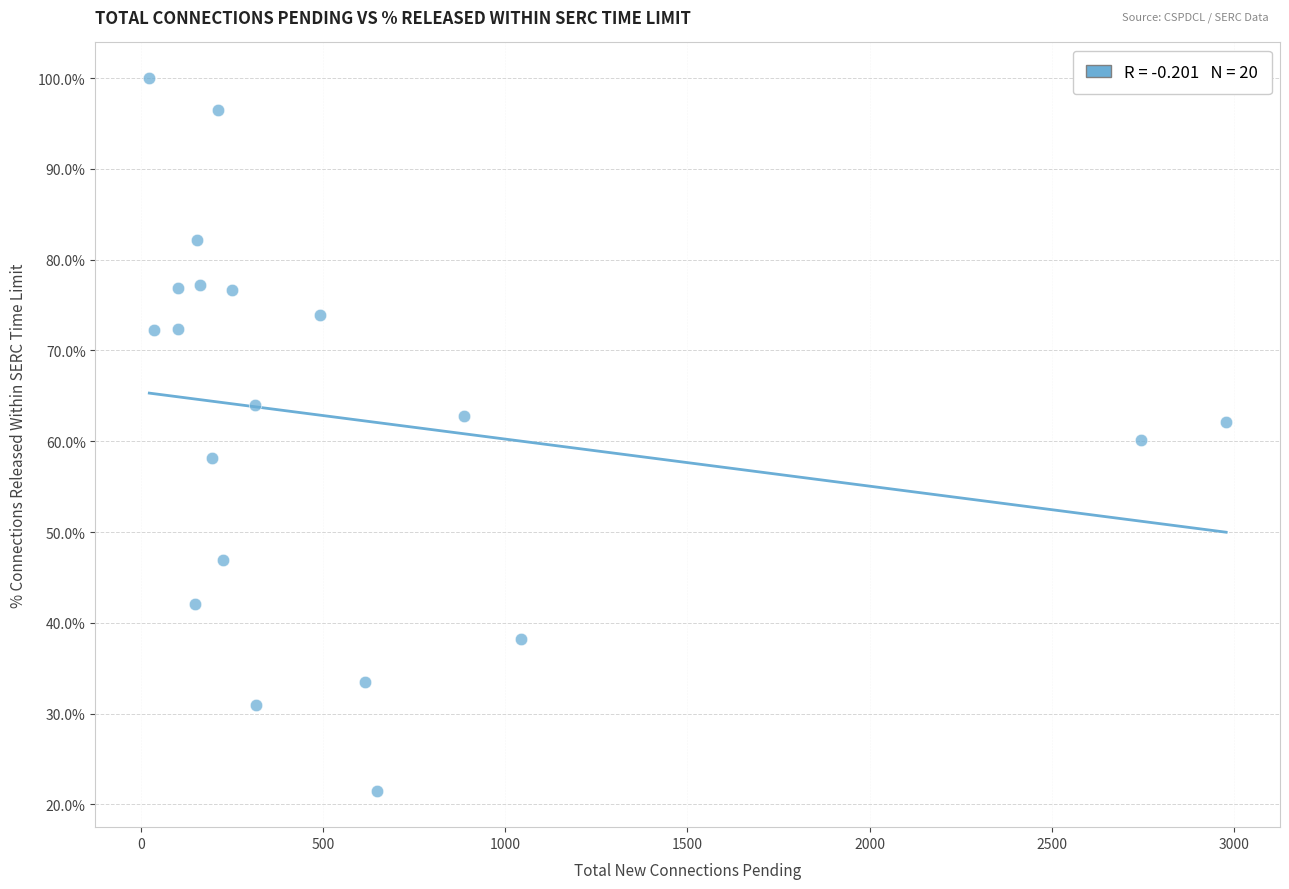

What is the range of Y values (max minus min)?

78.6